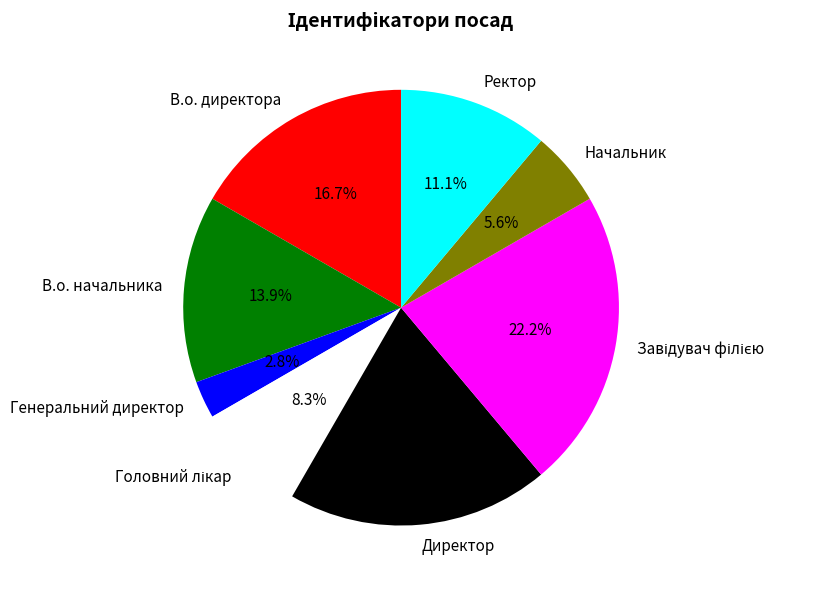

What portion of the pie excludes Ректор?

88.9%